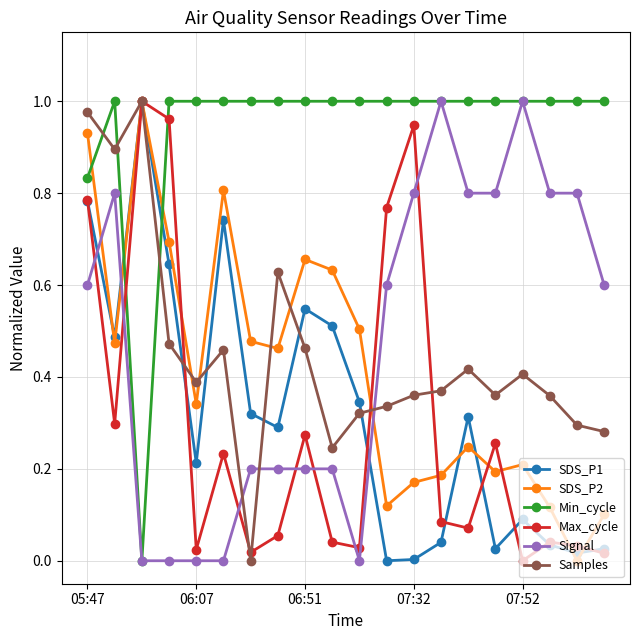

True or false: Max_cycle has more than 1 interior local peaks.

True